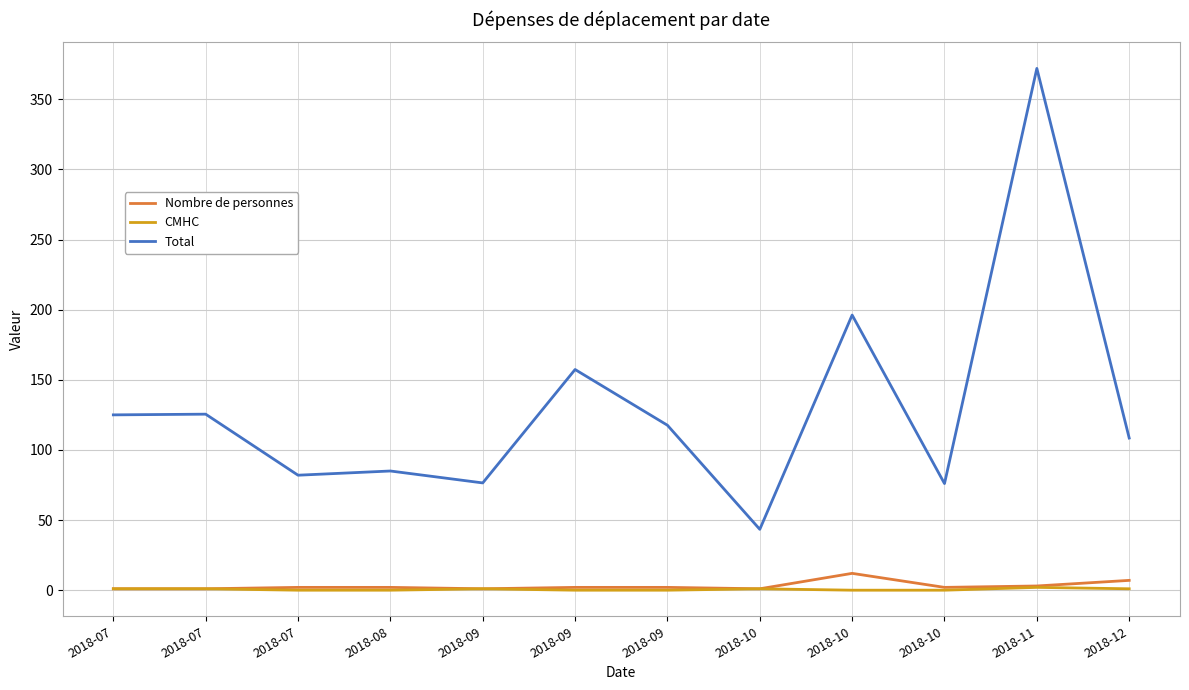

Which series has the largest total across all categories?

Total